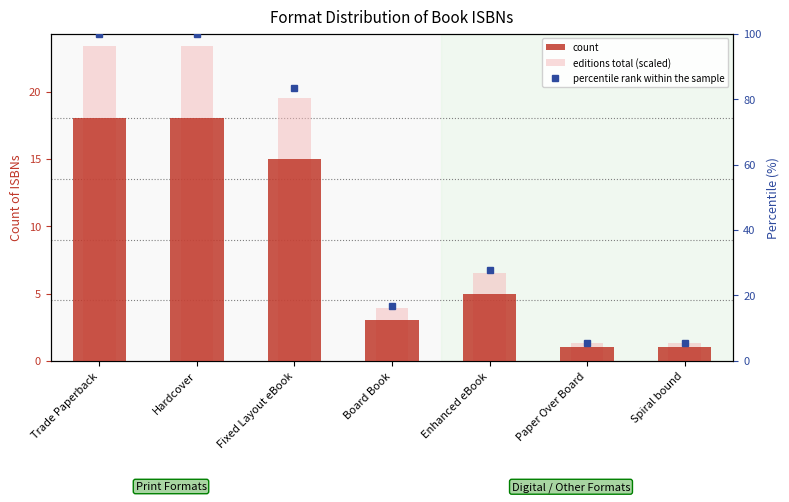

Count the count values in the range 1 to 18.

7